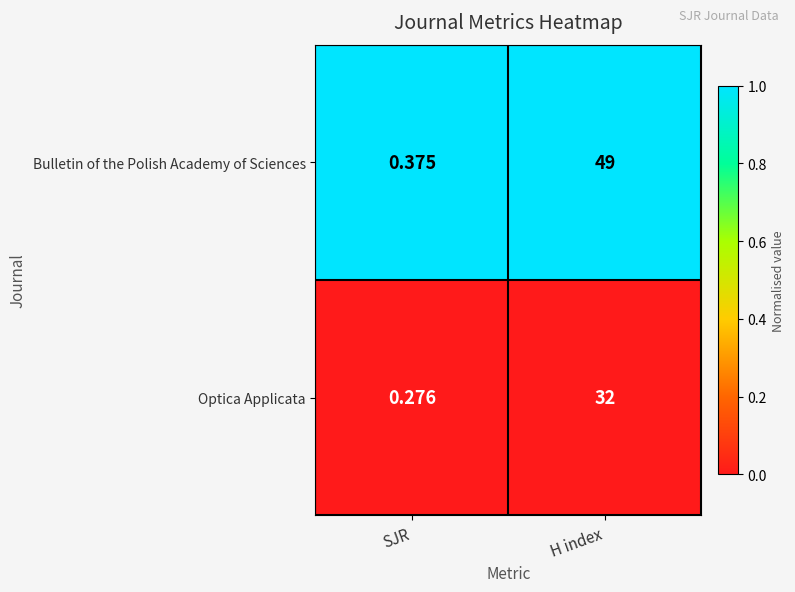

At which category is the sum across all series the highest?

H index